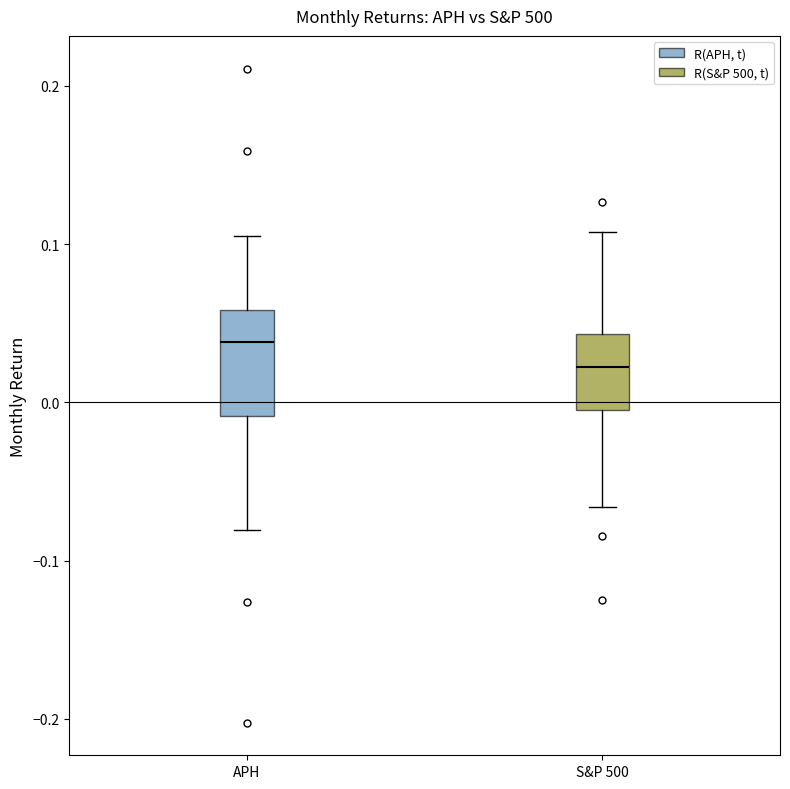

Which box has the highest median line?

APH